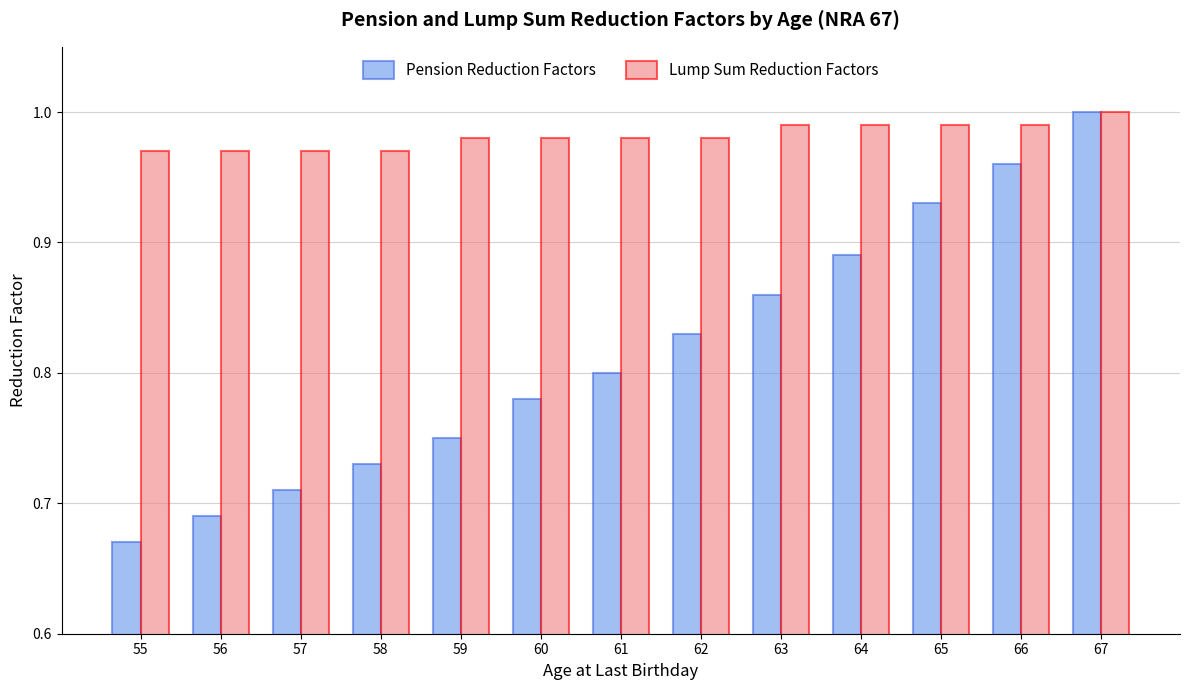

Where is Pension Reduction Factors nearest to the value 0?

55